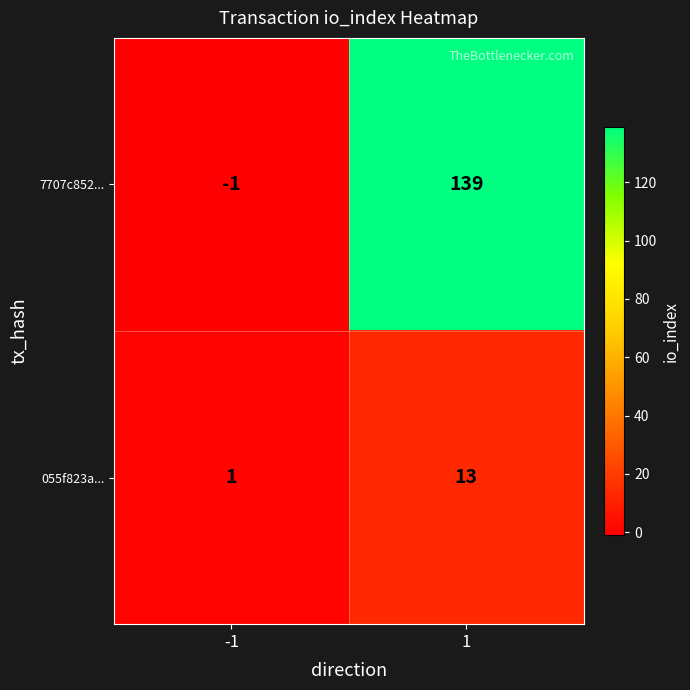

The value of 055f823a... at -1 is 1. True or false?

True